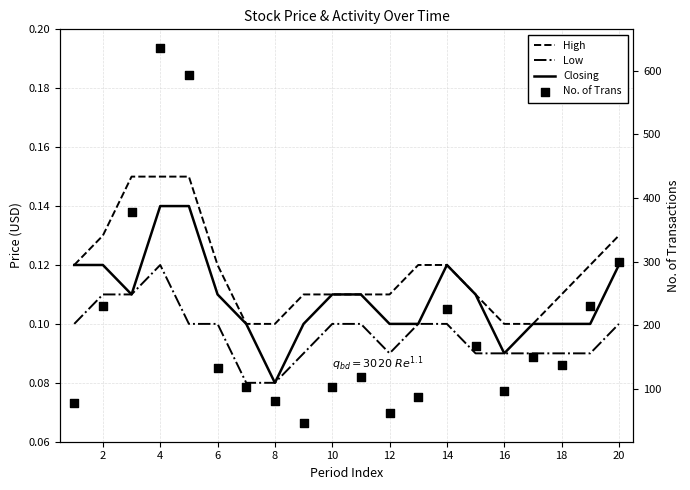

Is the value of No. of Trans at 16 greater than the value of Closing at 12?

Yes